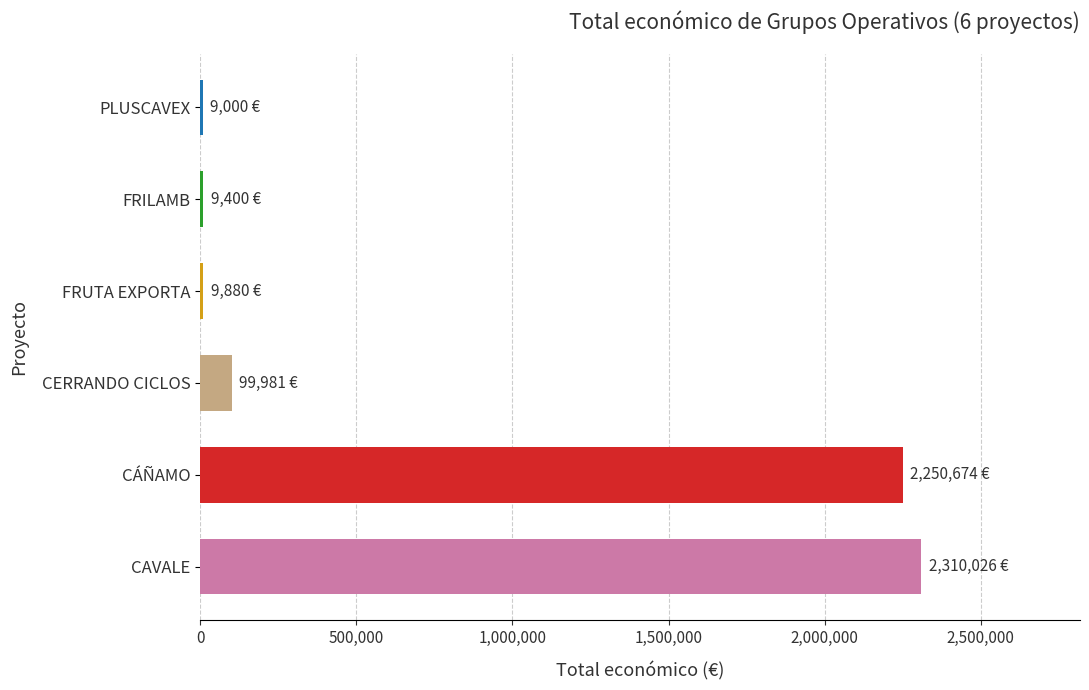

Which category has the highest value across all series?

CAVALE